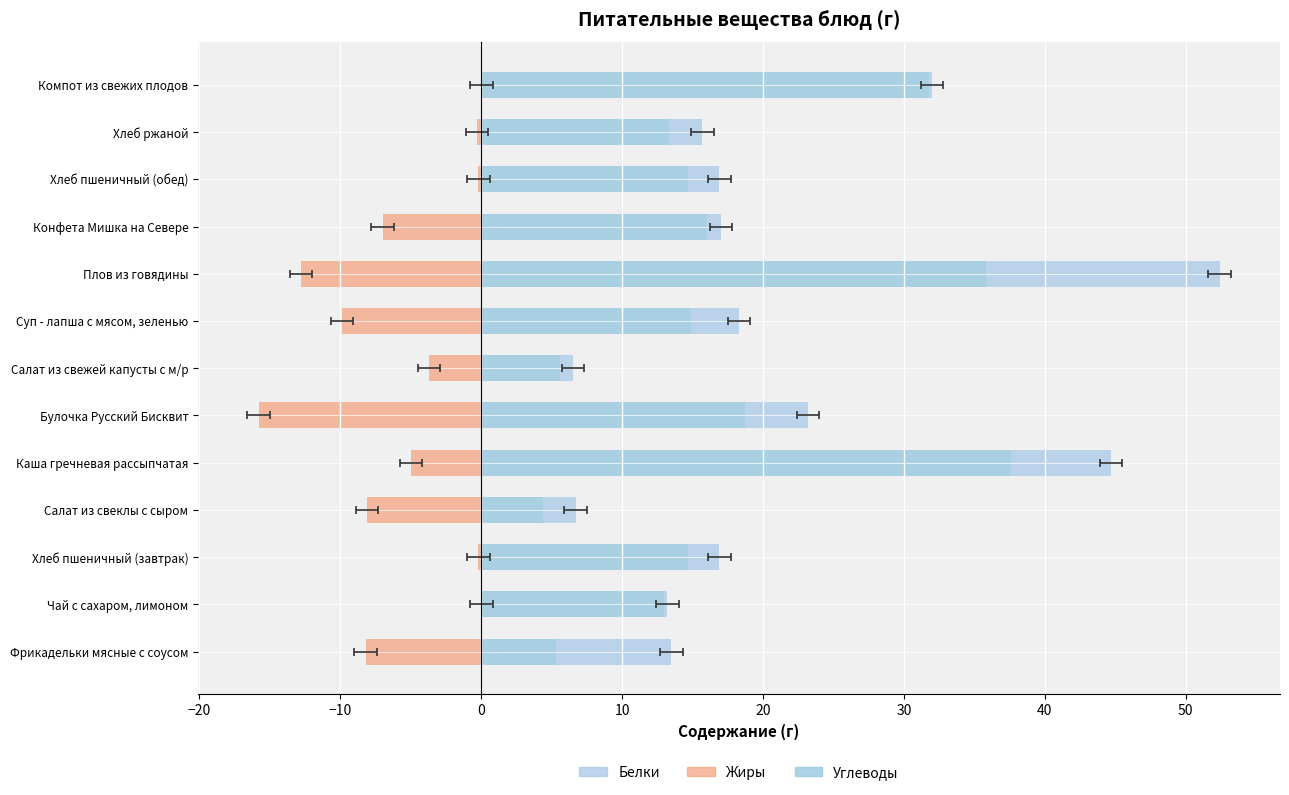

What is the total value across all series at Компот из свежих плодов?

32.0